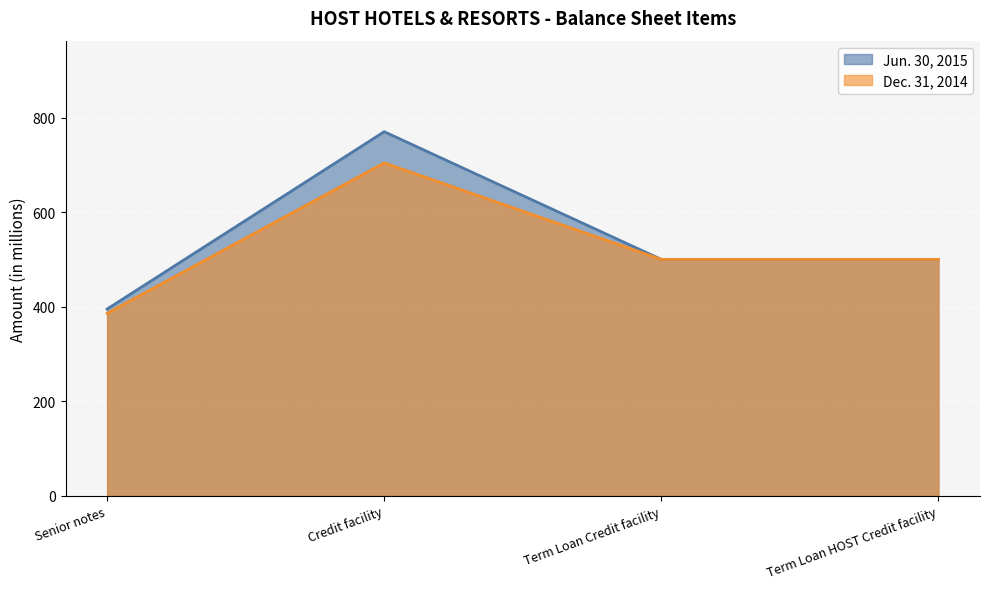

At how many categories does at least one series exceed 462?

3